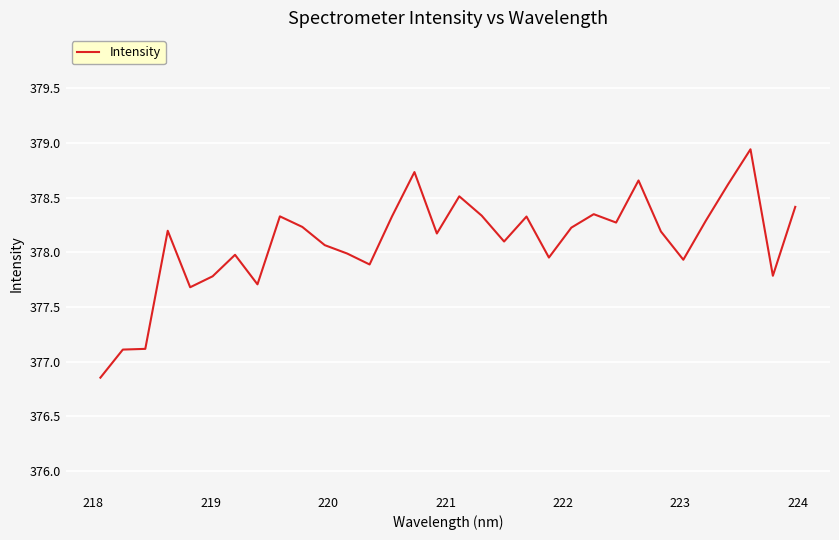

What is the difference between the maximum and minimum values?

2.1